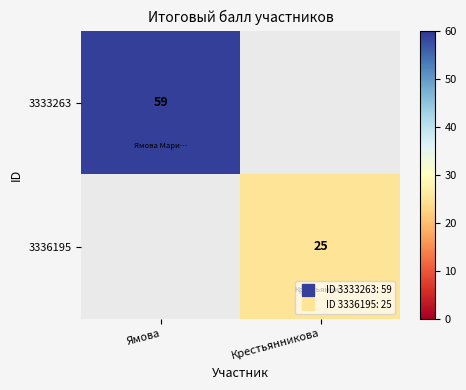

What is the spread (max minus min) of values at Крестьянникова?

25